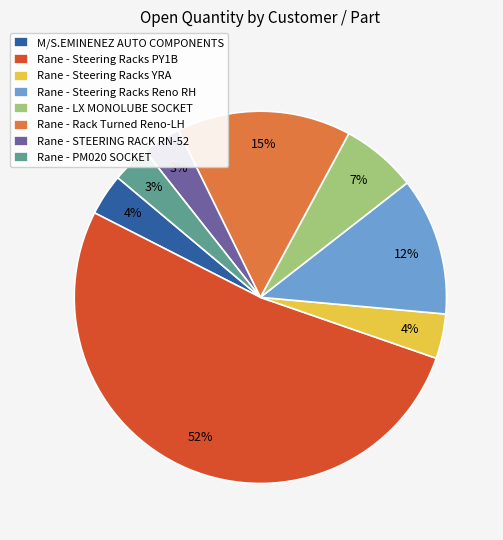

What is the largest slice in the pie chart?

Rane - Steering Racks PY1B